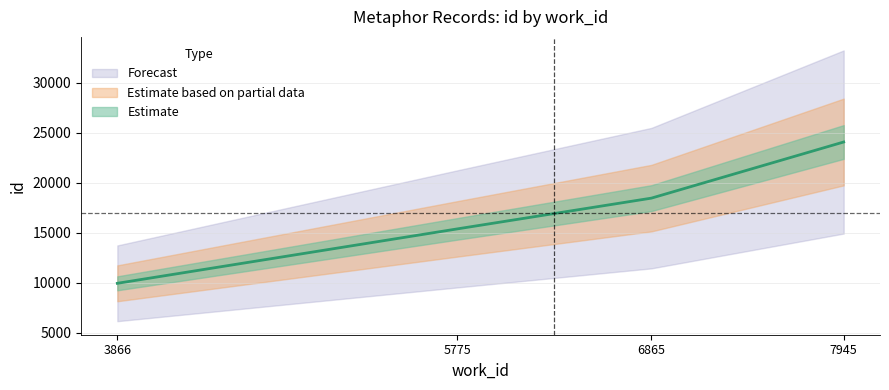

The value at 6865 is 5418. True or false?

False